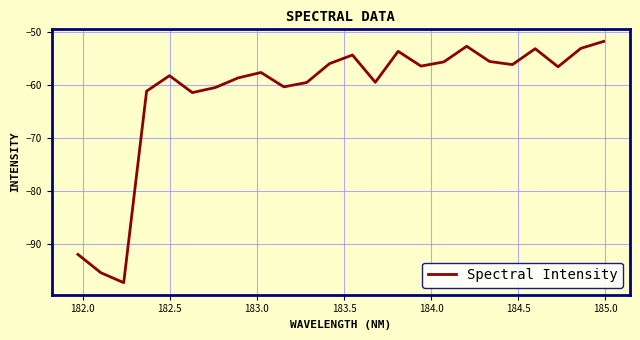

What is the difference between the maximum and minimum values?

45.5